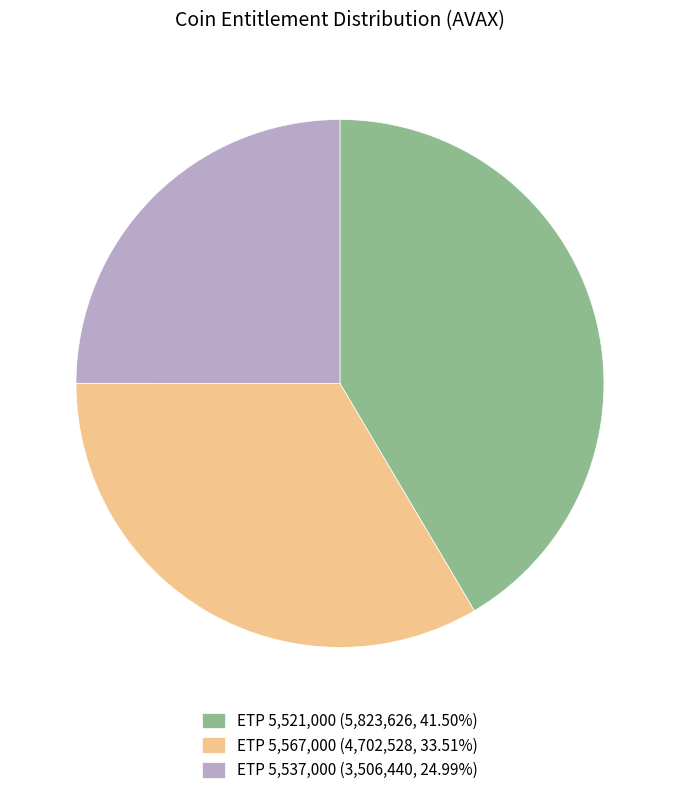

What is the ratio of the value at ETP 5,567,000 (4,702,528, 33.51%) to the value at ETP 5,537,000 (3,506,440, 24.99%)?

1.3